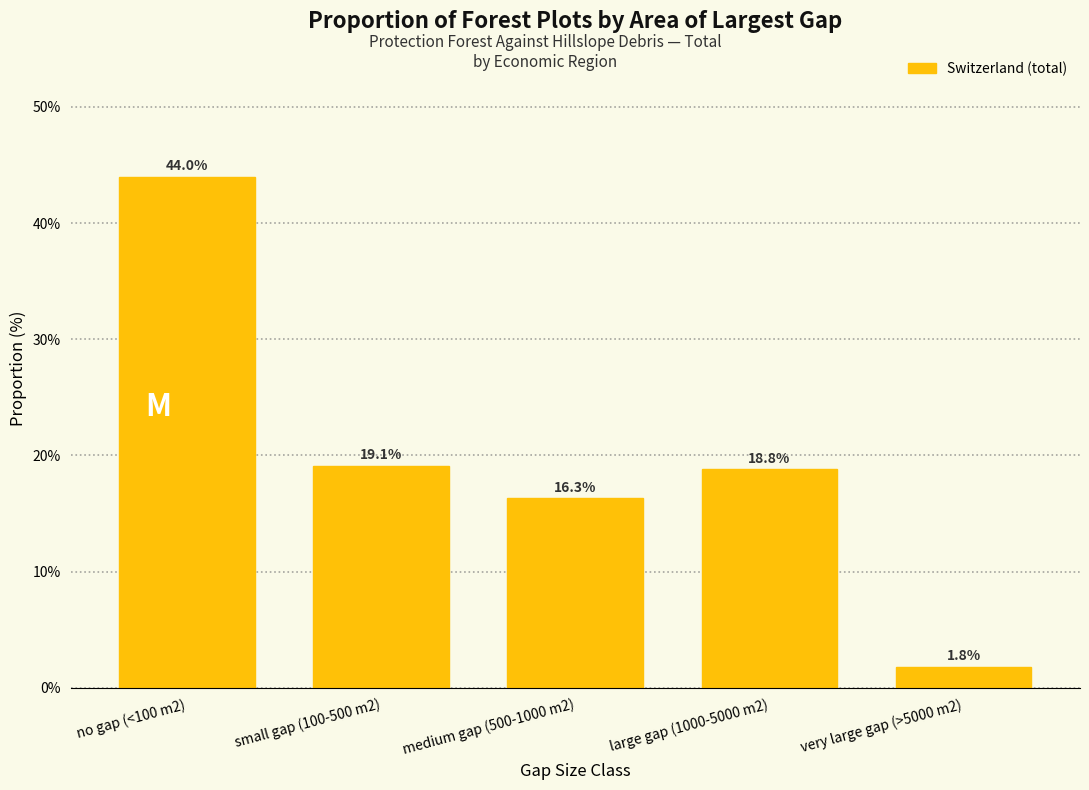

Reading right to left, list all the values displayed in this chart.

very large gap (>5000 m2)=1.8	large gap (1000-5000 m2)=18.8	medium gap (500-1000 m2)=16.3	small gap (100-500 m2)=19.1	no gap (<100 m2)=44.0